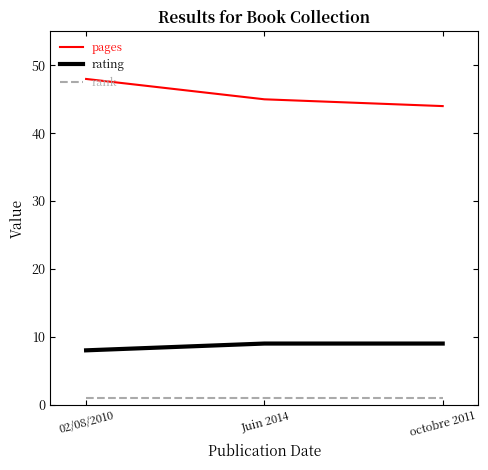

At which category is the sum across all series the highest?

02/08/2010